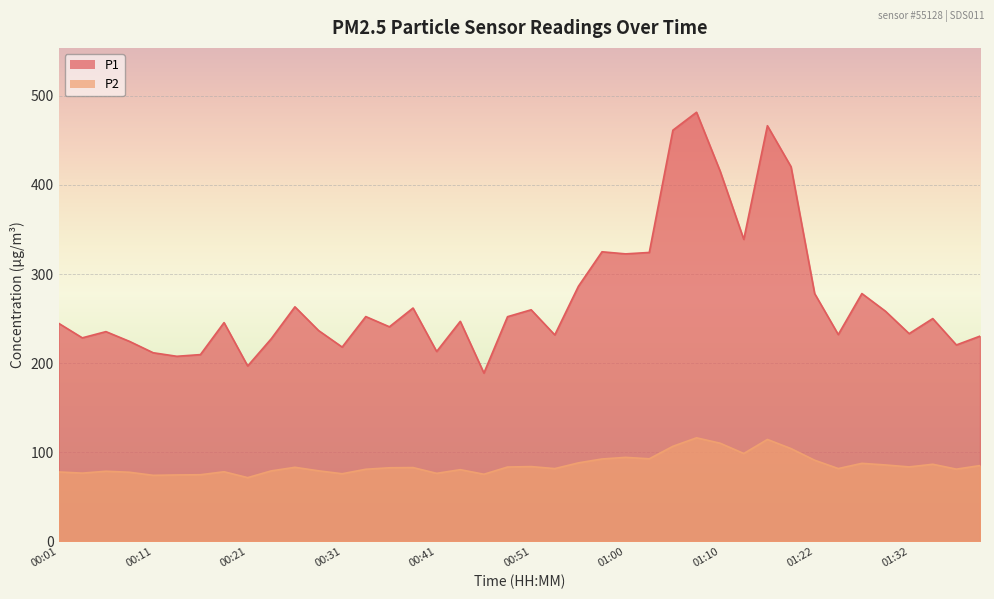

True or false: P1 and P2 intersect in this chart.

False